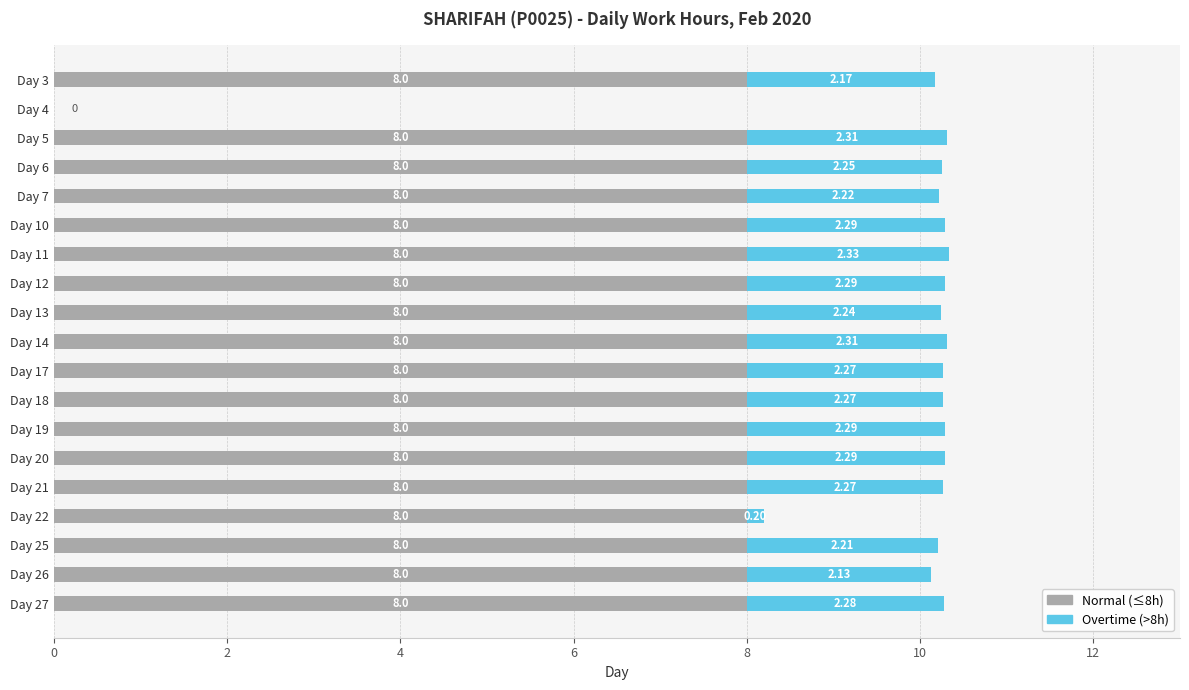

What is the total value across all series at Day 12?

10.3